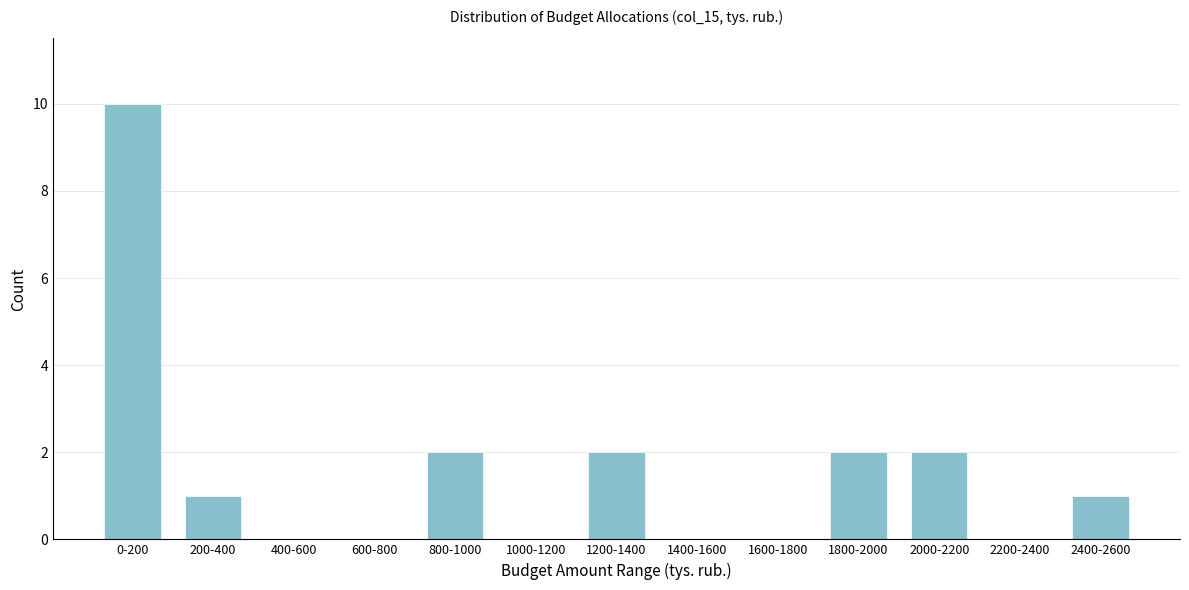

Reading right to left, extract all data points from this chart.

2400-2600=1	2200-2400=0	2000-2200=2	1800-2000=2	1600-1800=0	1400-1600=0	1200-1400=2	1000-1200=0	800-1000=2	600-800=0	400-600=0	200-400=1	0-200=10